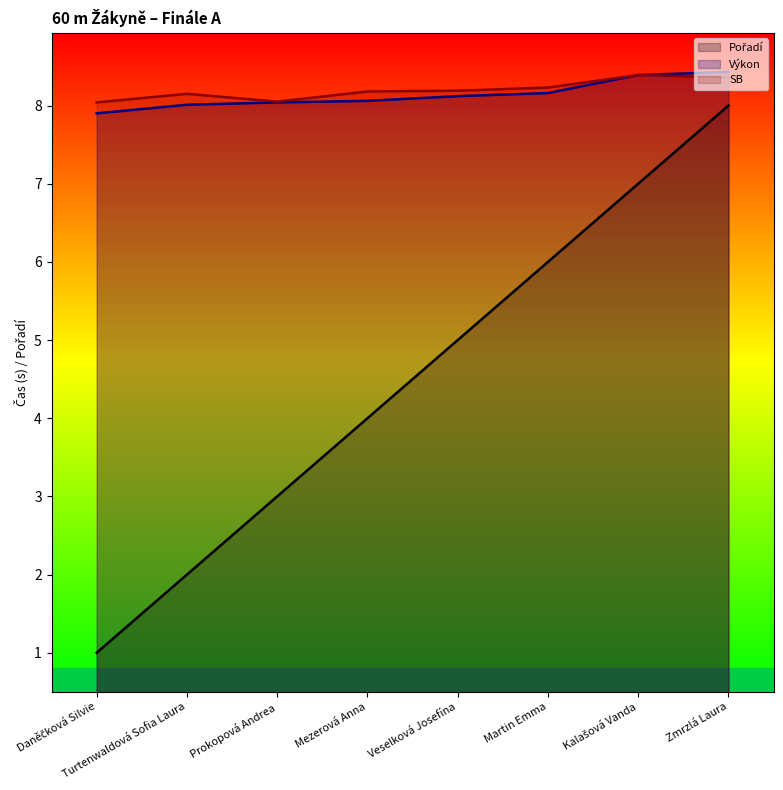

How many distinct data groups are displayed?

3